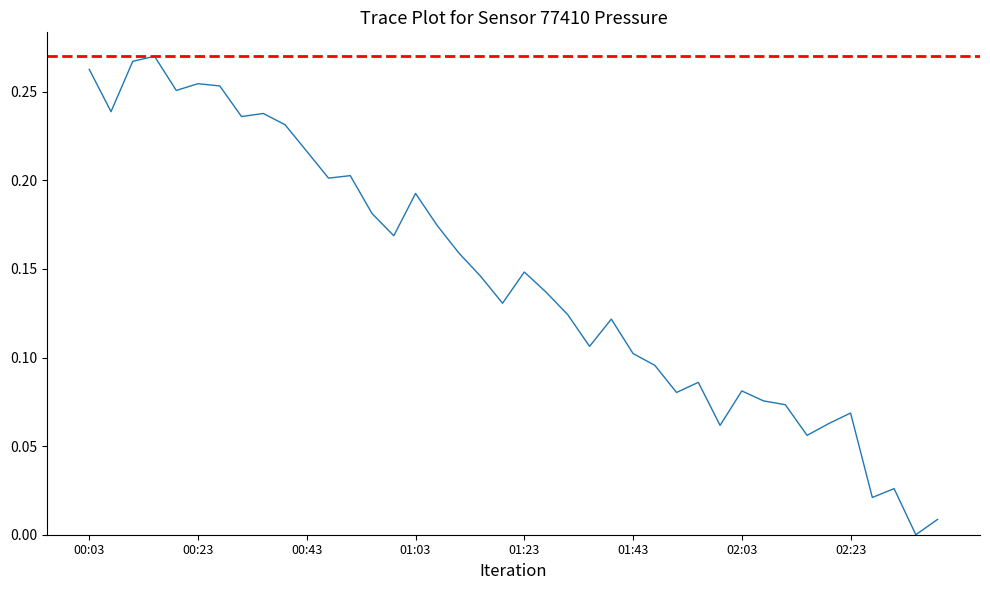

The value at 00:23 is 0.4. True or false?

False